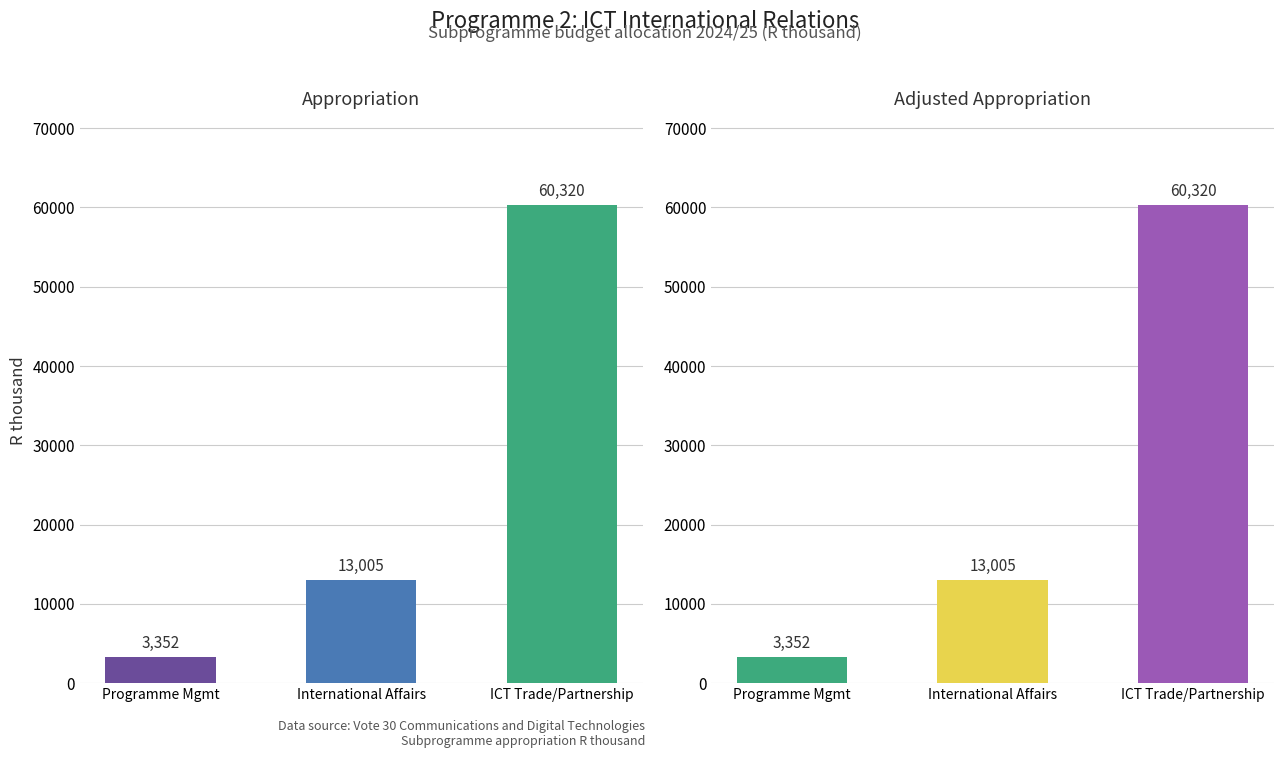

What are all the series names shown in the legend?

Appropriation, Adjusted appropriation